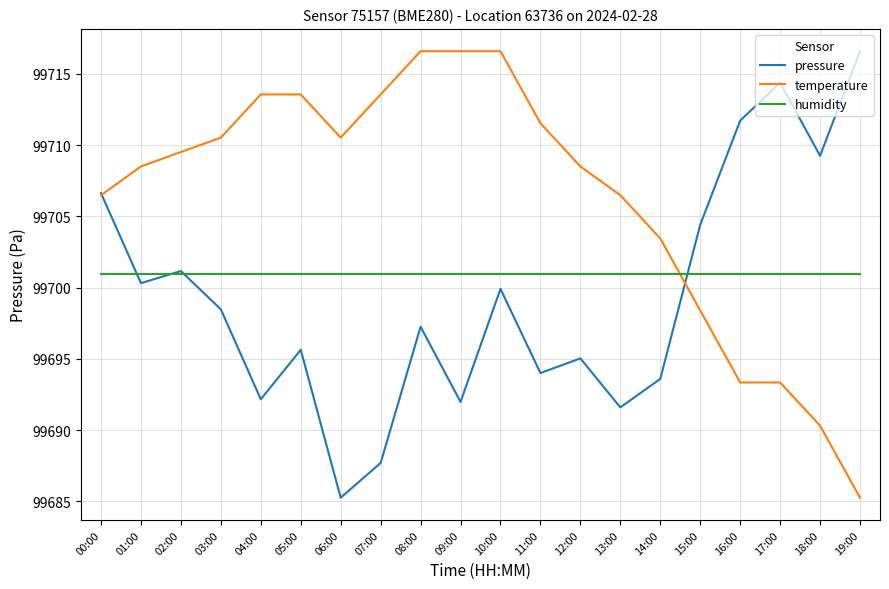

What position from the right is 09:00?

11